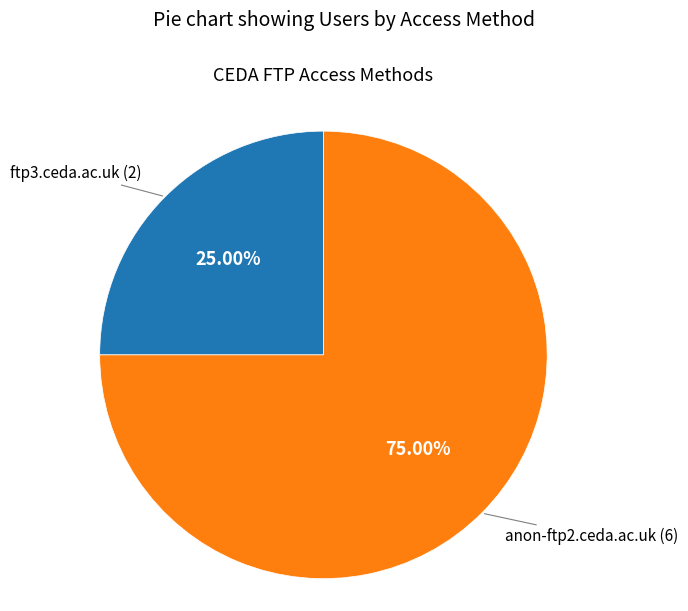

How many segments does this pie chart have?

2